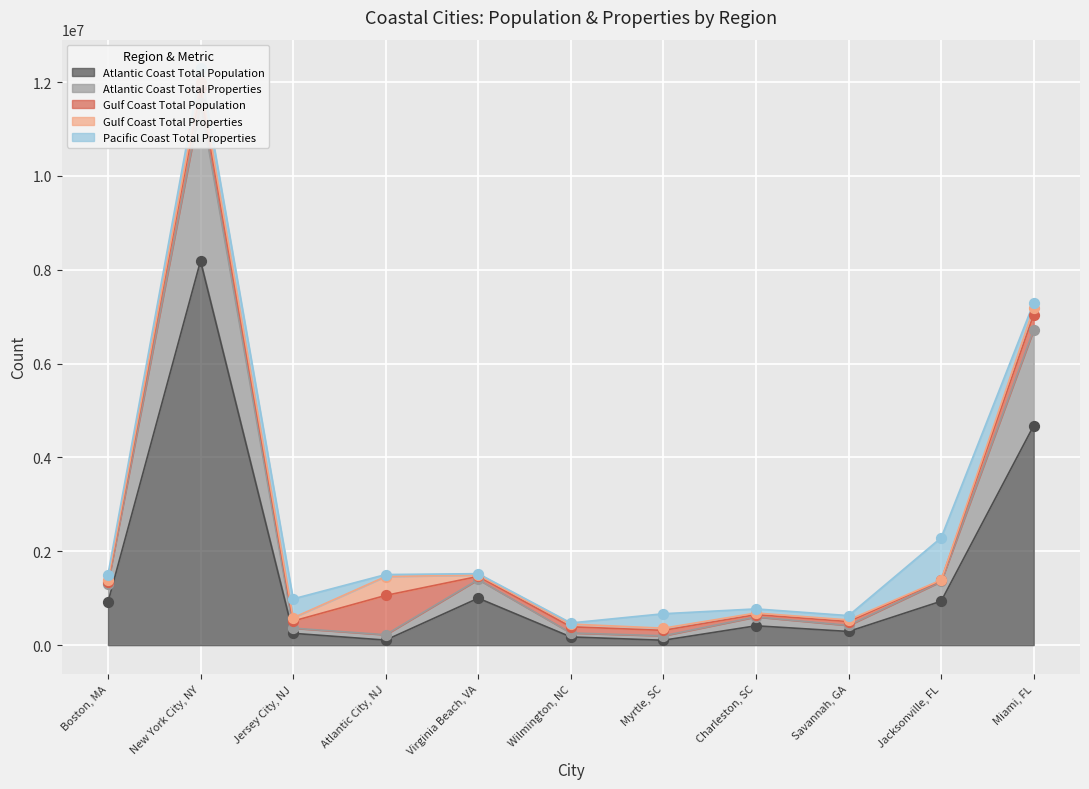

The Atlantic Coast Total Population series shows 1000193 at Virginia Beach, VA. True or false?

True